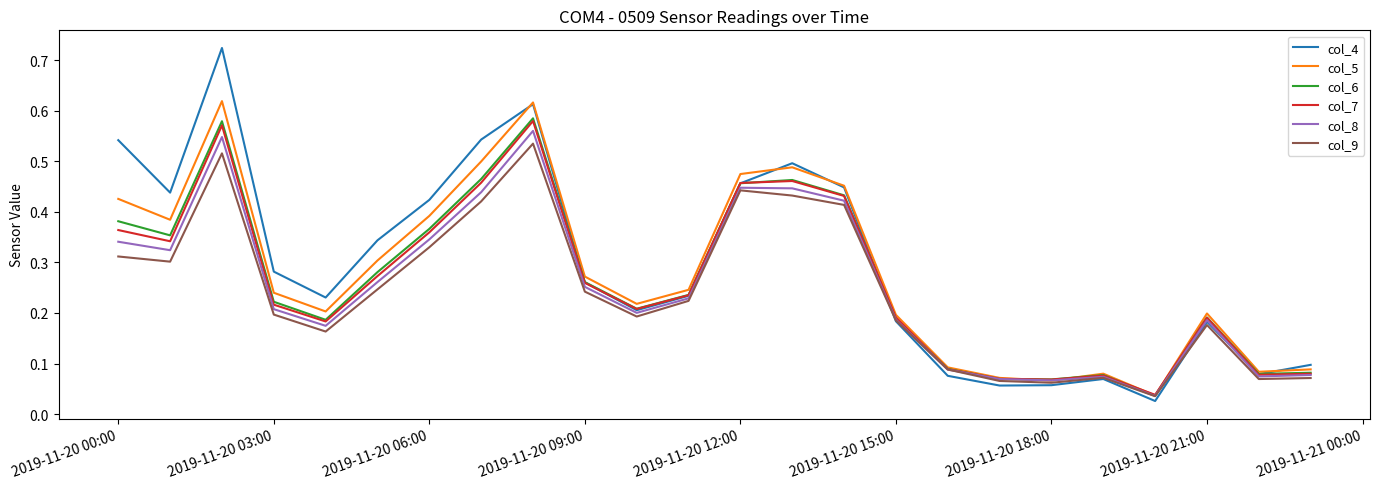

Count the number of data series in this chart.

6